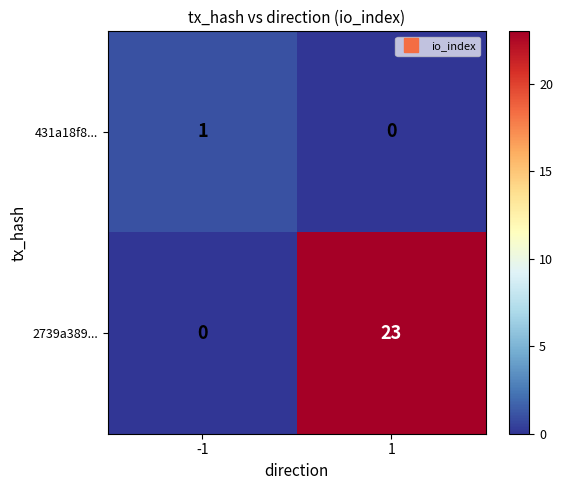

Rank the series by their maximum value, from lowest to highest.

431a18f8..., 2739a389...